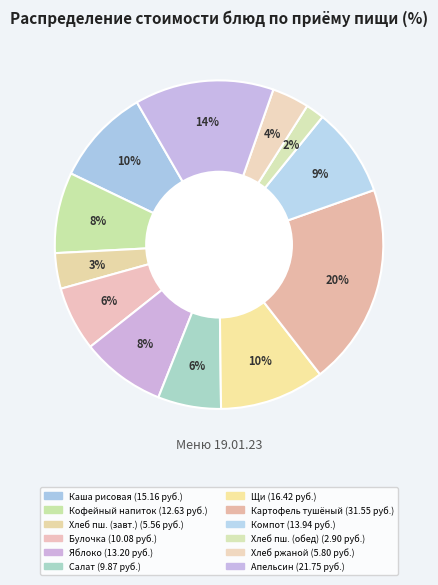

How many segments does this pie chart have?

12